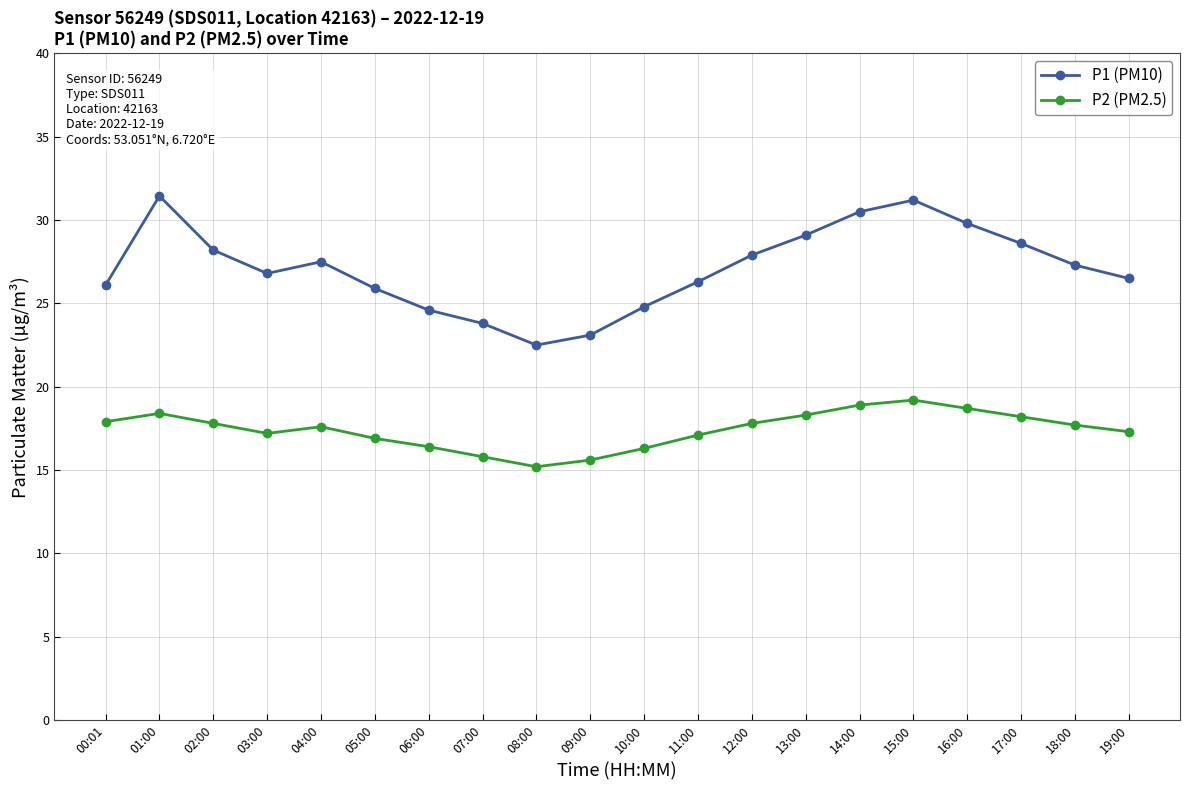

What is the sum of all P2 (PM2.5) values?

348.3